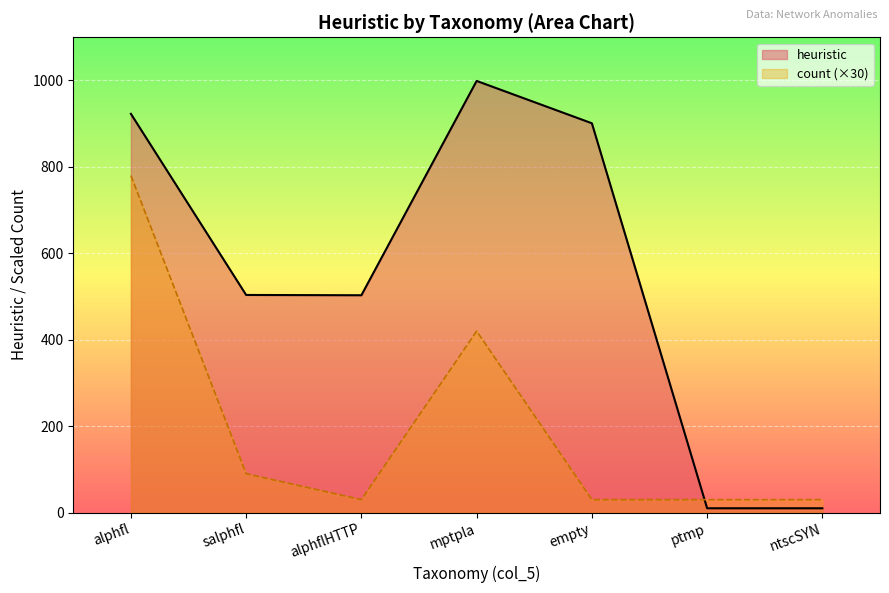

List the labels in order of heuristic value, smallest first.

ptmp, ntscSYN, alphflHTTP, salphfl, empty, alphfl, mptpla